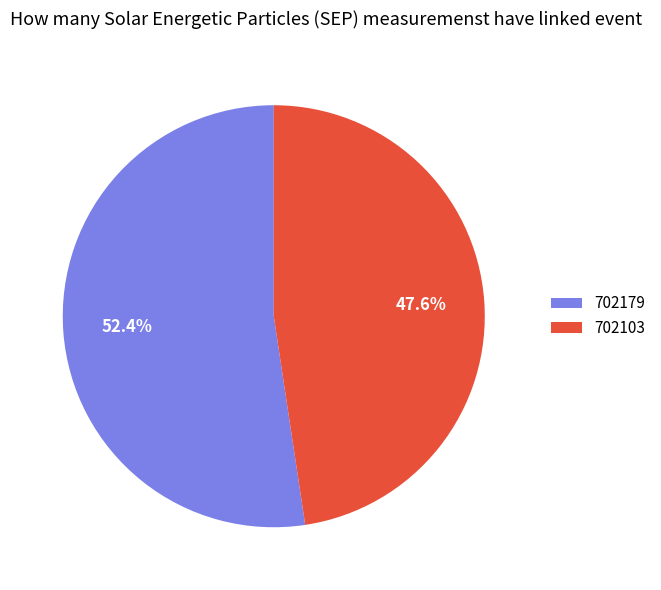

To the nearest percent, what portion does 702103 represent?

48%